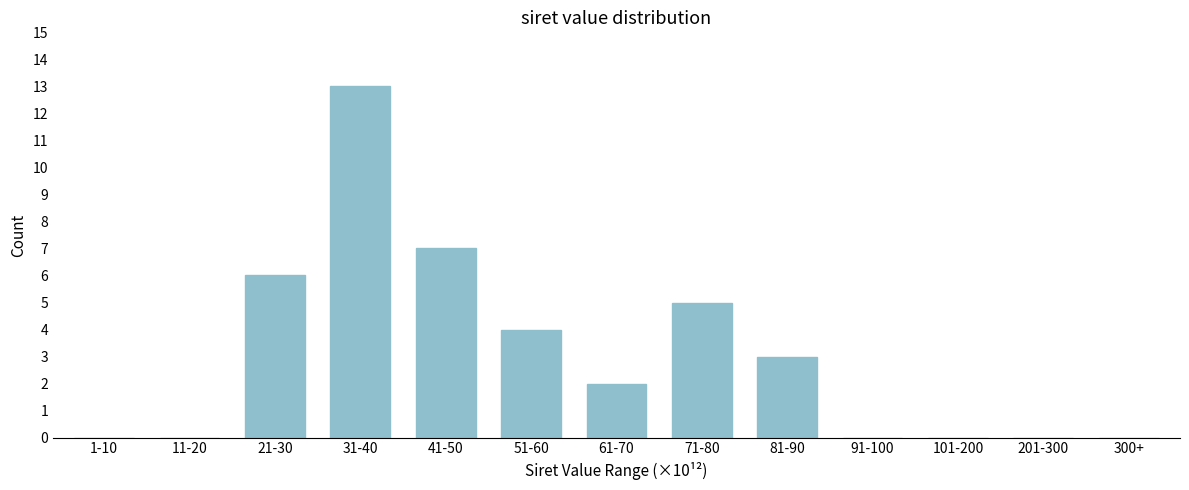

Reading right to left, extract all data points from this chart.

300+=0	201-300=0	101-200=0	91-100=0	81-90=3	71-80=5	61-70=2	51-60=4	41-50=7	31-40=13	21-30=6	11-20=0	1-10=0